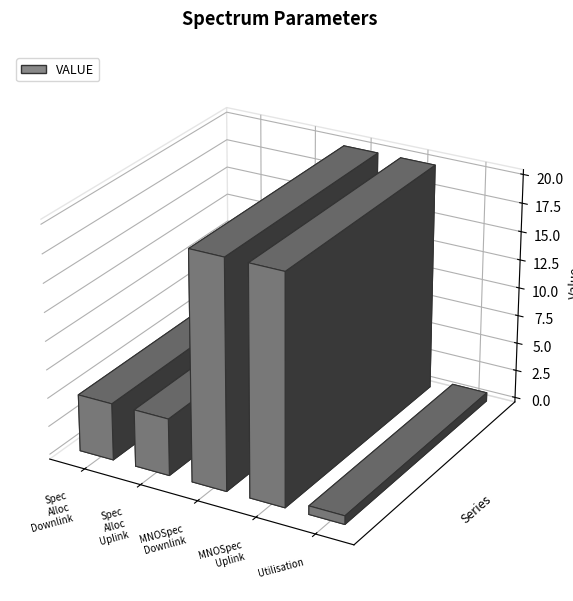

List the labels in order of value, largest first.

MNOSpectrumDownlink, MNOSpectrumUplink, SpectrumAllocationDownlink, SpectrumAllocationUplink, Utilisation